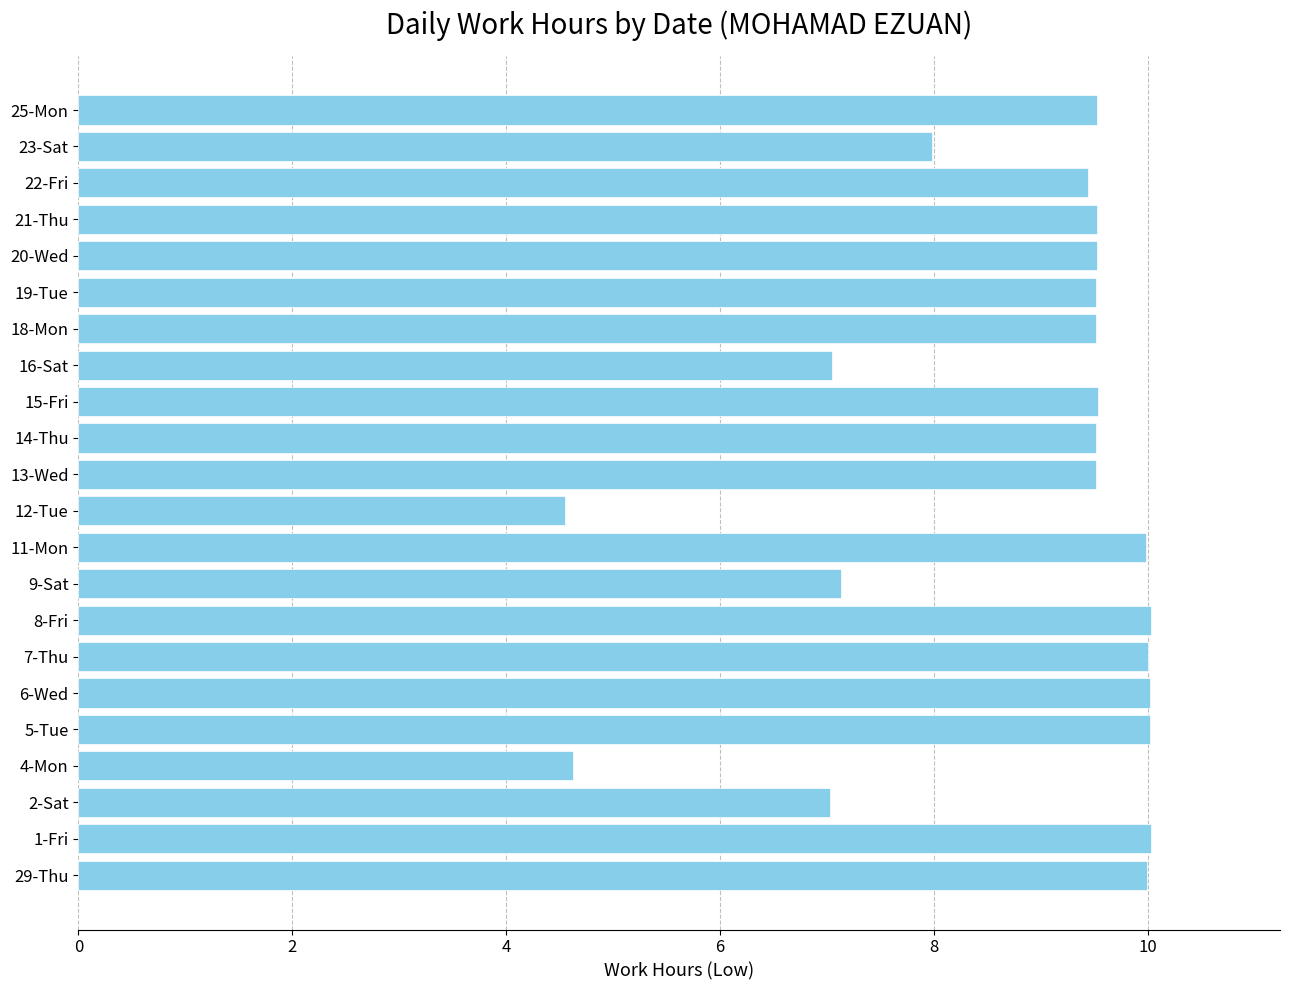

How many bars are there in total?

22